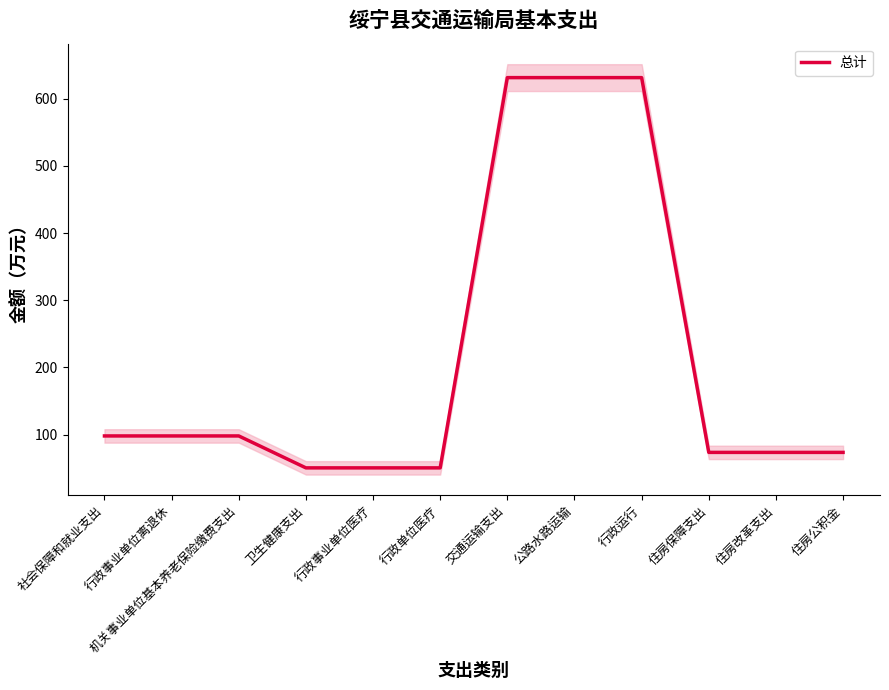

What is the label of the 11th point from the left?

住房改革支出